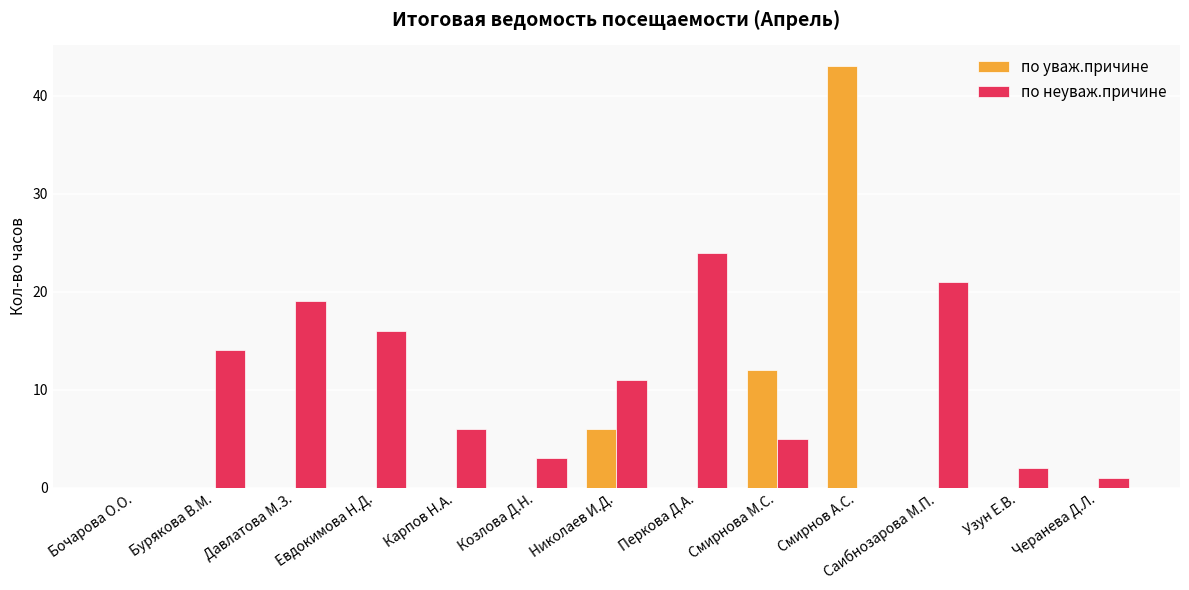

What is the difference between the по уваж.причине values at Давлатова М.З. and Смирнов А.С.?

43